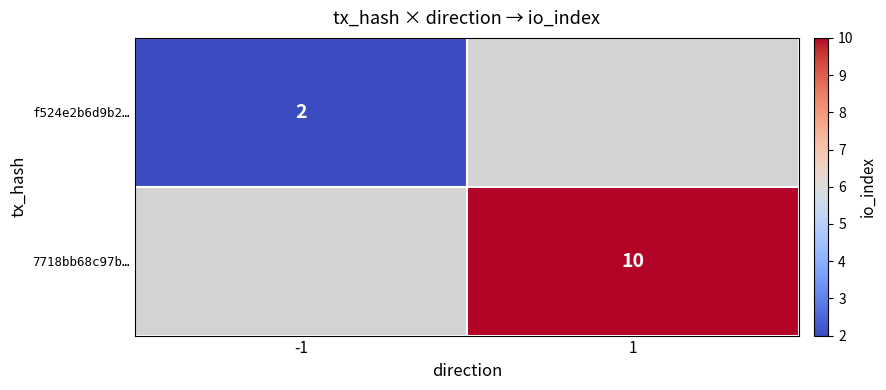

Which label corresponds to the smallest value in the chart?

-1